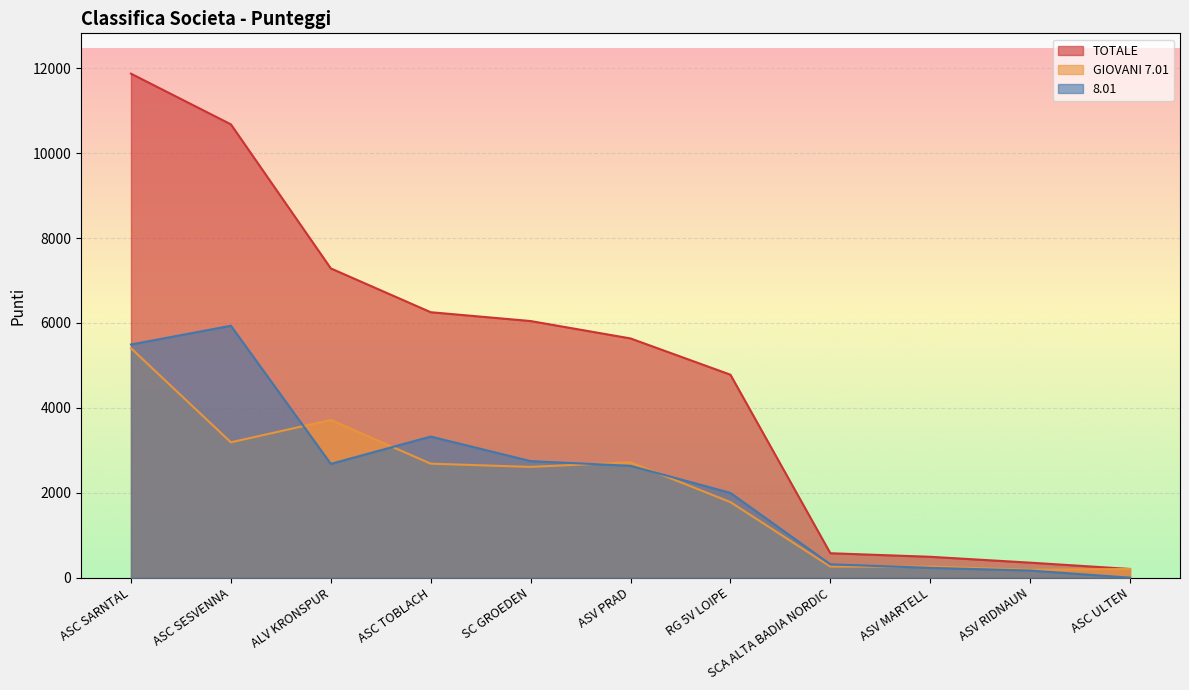

At which category does the chart reach its minimum across all series?

ASC ULTEN